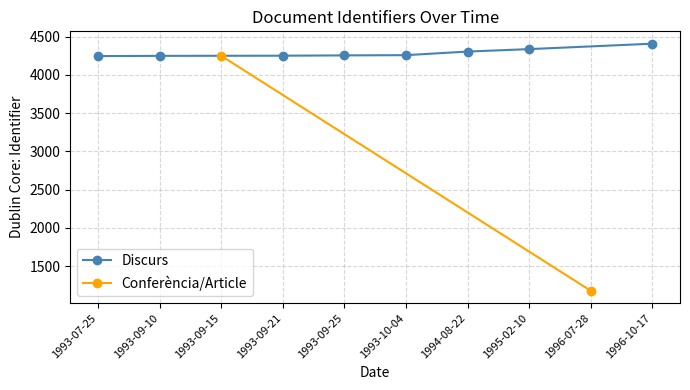

What is the value of the Discurs point at the 5th from the left?

4259